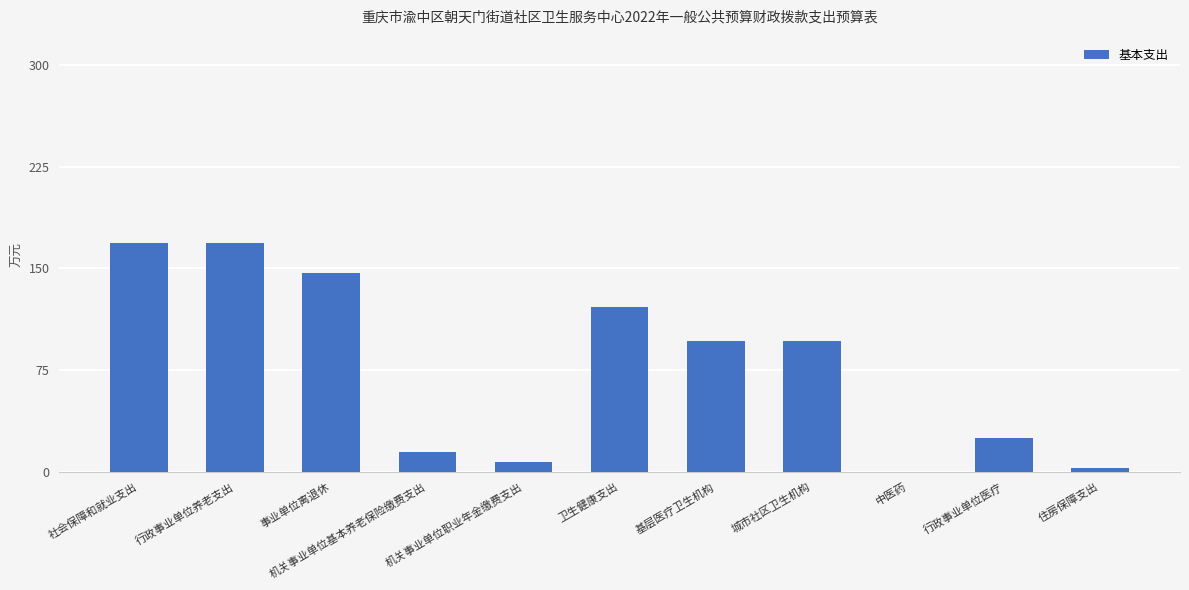

What is the sum of all values?

846.7